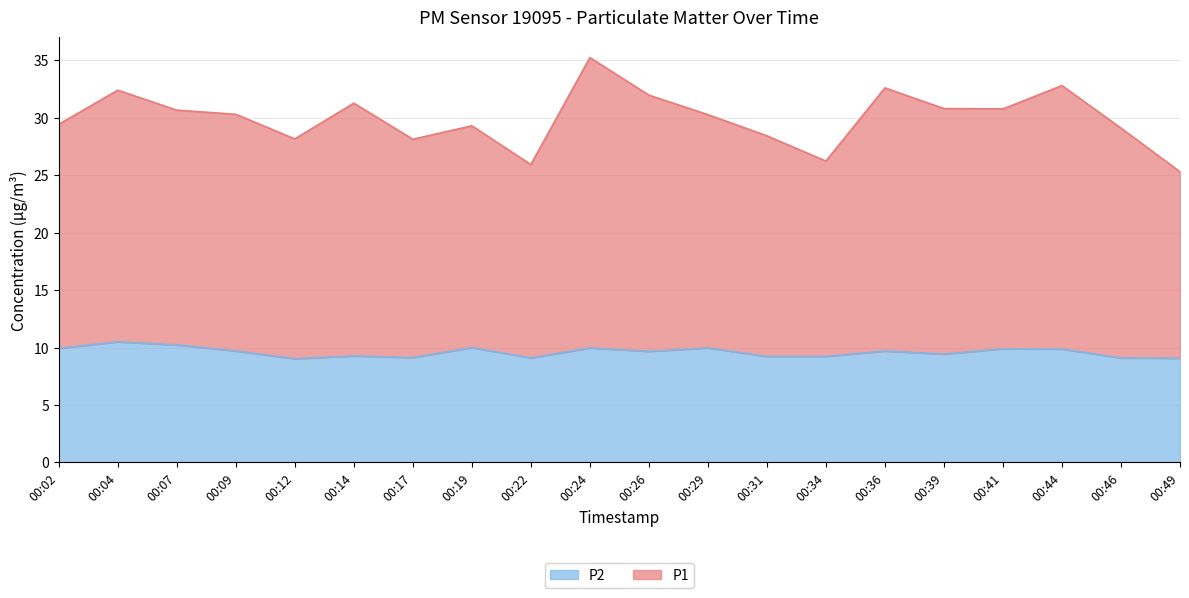

What is the minimum value for P2?

9.0